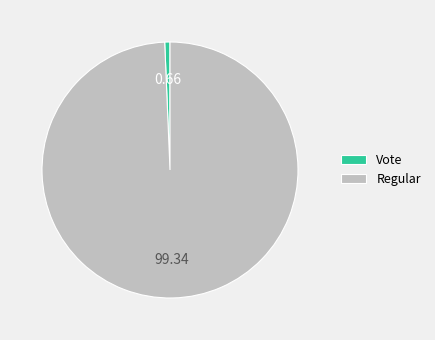

Does Regular account for over 50% of the chart?

Yes